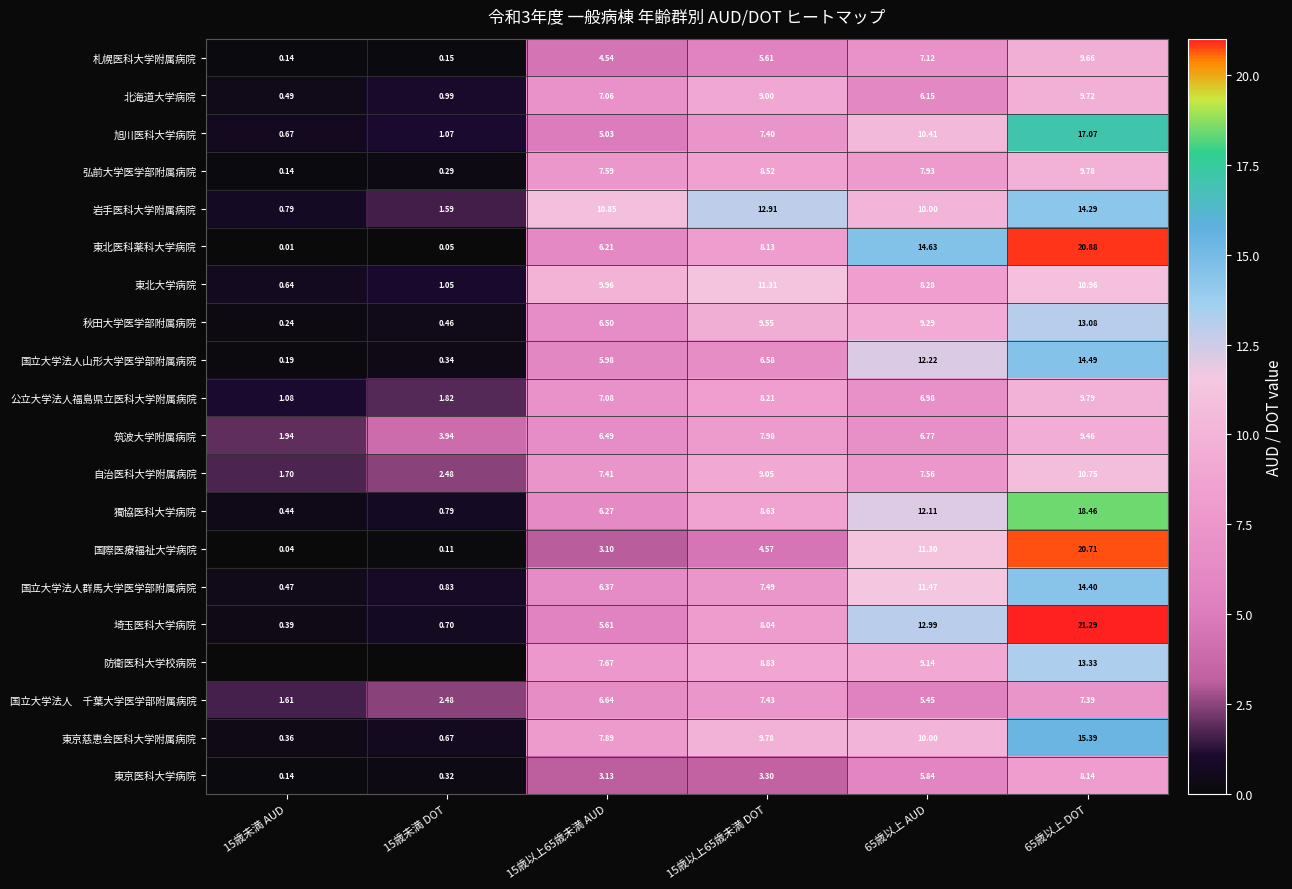

How many values in the 国立大学法人山形大学医学部附属病院 series exceed 6?

3